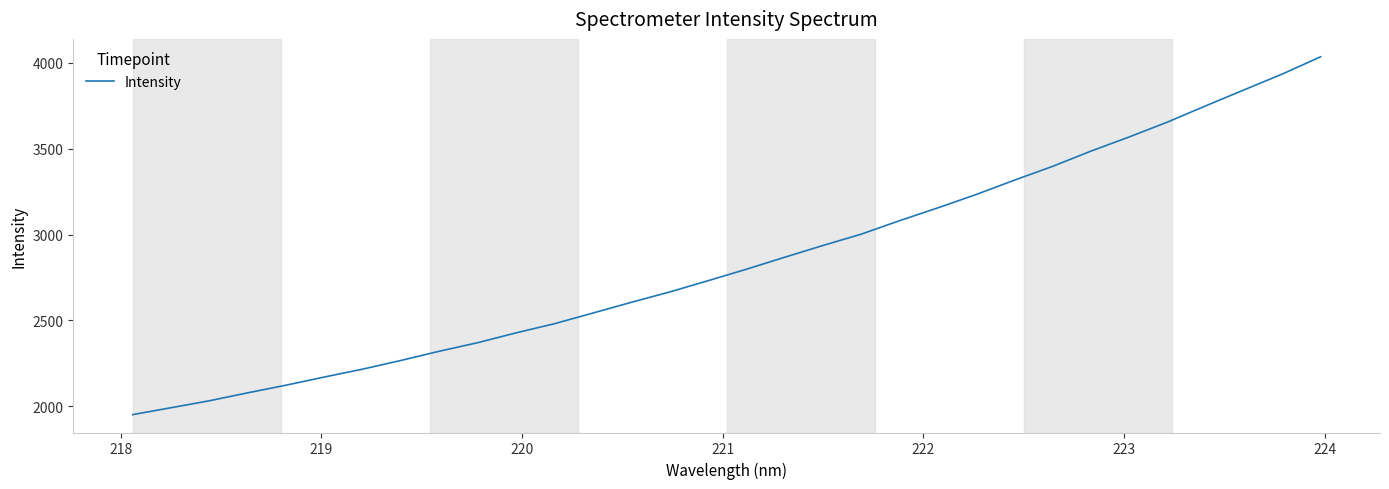

Does the chart have visible grid lines?

No